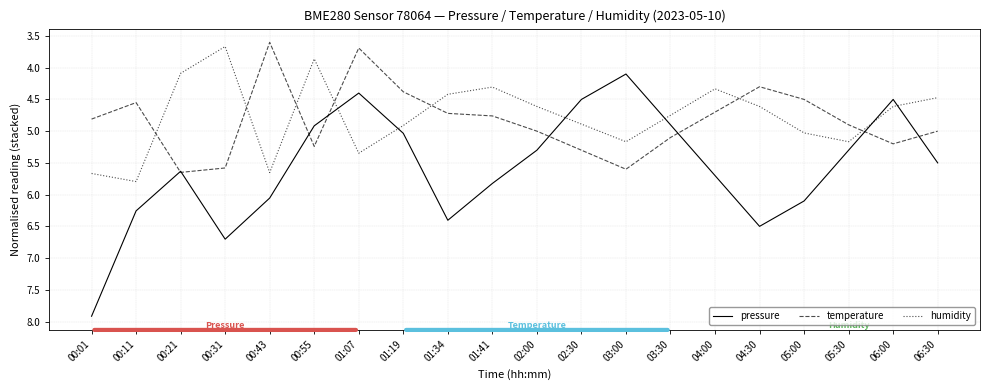

What position from the left is 02:00?

11